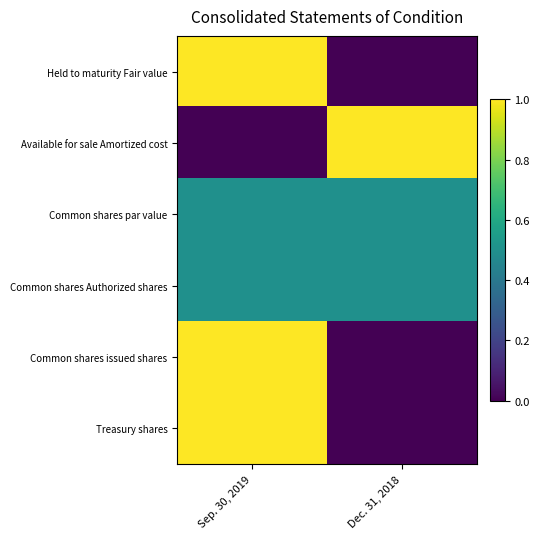

What is the difference between the highest and lowest values at Sep. 30, 2019?

1.0